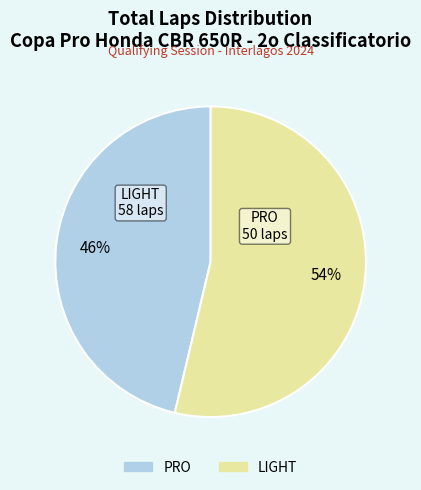

Is there any slice that represents more than half of the pie?

Yes